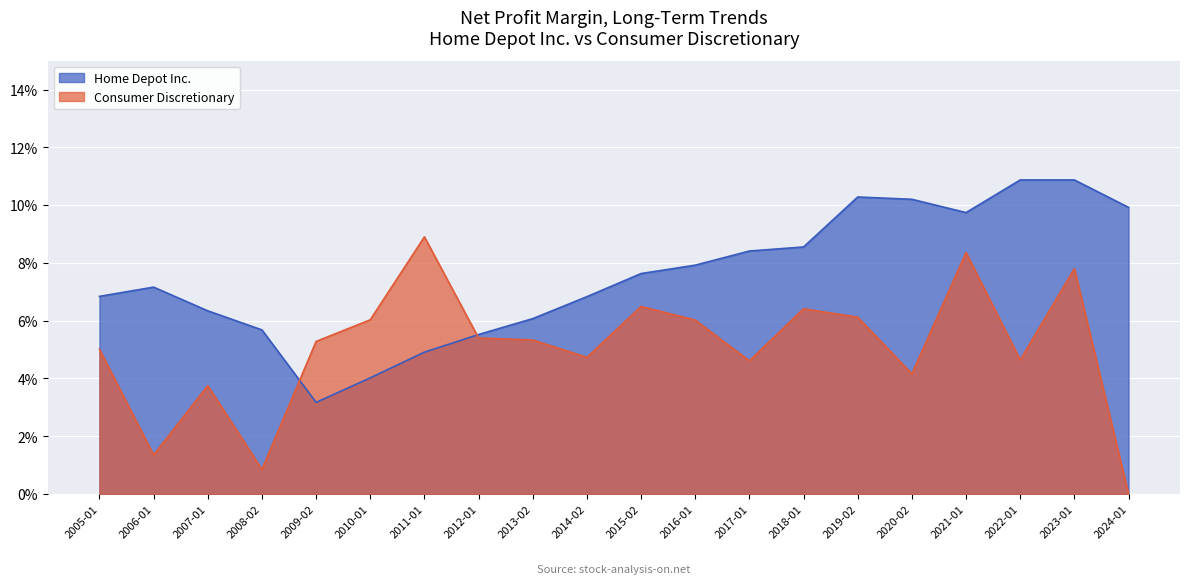

Reading left to right, list all the values displayed in this chart.

Home Depot Inc.: 0.1	0.1	0.1	0.1	0.0	0.0	0.0	0.1	0.1	0.1	0.1	0.1	0.1	0.1	0.1	0.1	0.1	0.1	0.1	0.1
Consumer Discretionary: 0.1	0.0	0.0	0.0	0.1	0.1	0.1	0.1	0.1	0.0	0.1	0.1	0.0	0.1	0.1	0.0	0.1	0.0	0.1	0.0